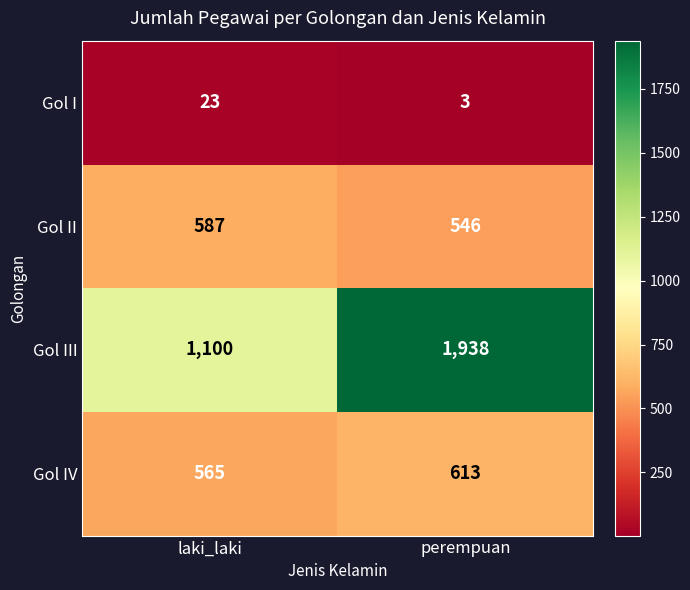

What is the difference between the maximum and minimum values in the Gol I series?

20